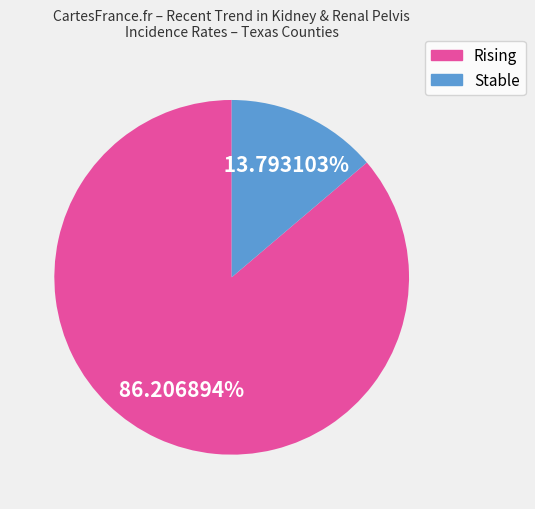

Does any single category account for the majority?

Yes